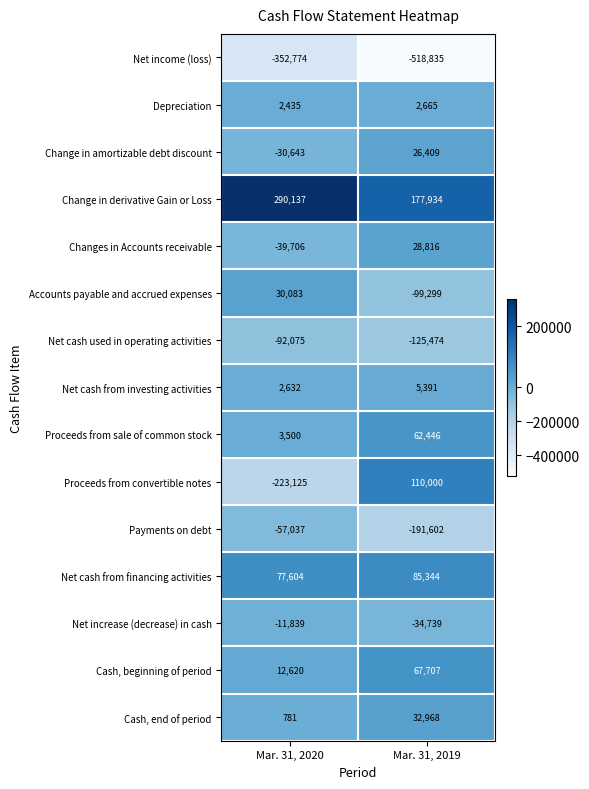

Count the number of categories in the chart.

2